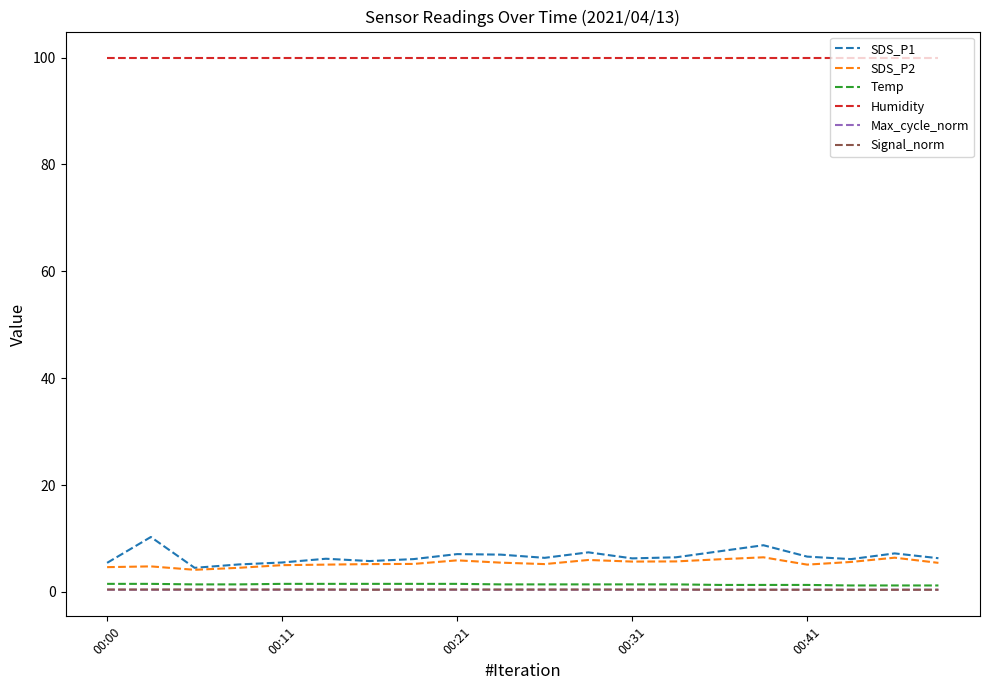

Which series has the widest spread of values?

SDS_P1